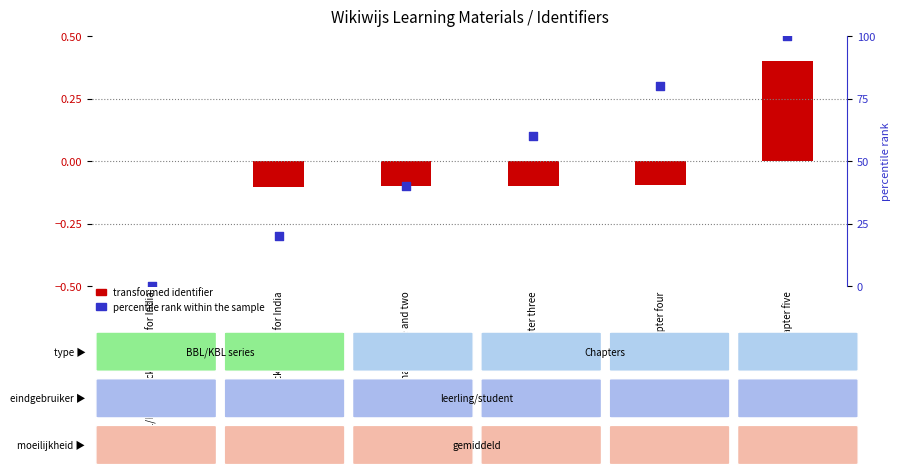

Which series has the largest total across all categories?

percentile rank within the sample